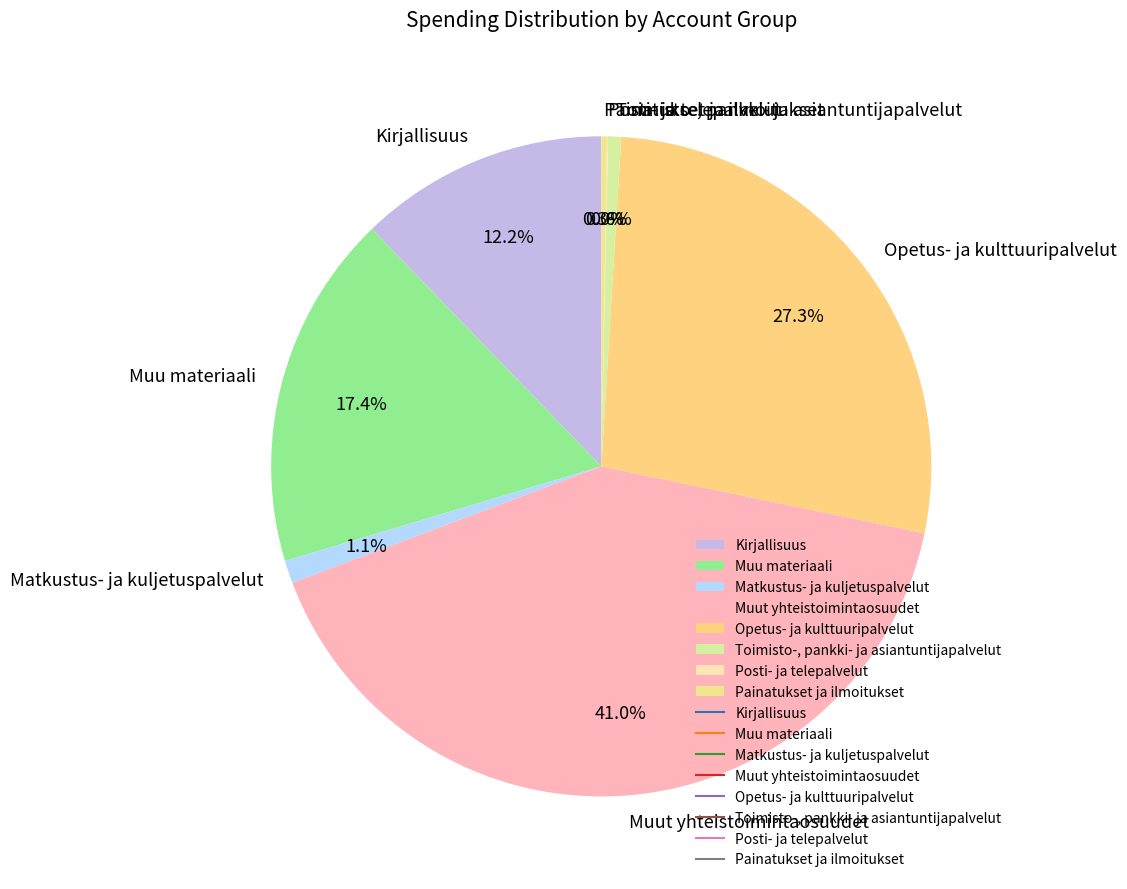

Between Painatukset ja ilmoitukset and Muu materiaali, which is larger?

Muu materiaali